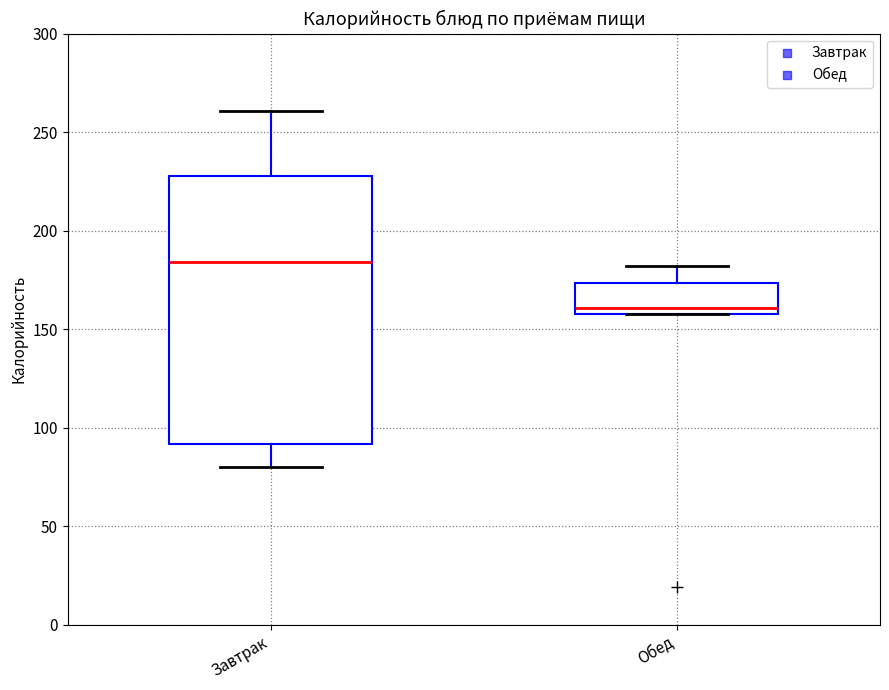

Which box is the tallest, from its lower edge to its upper edge?

Завтрак